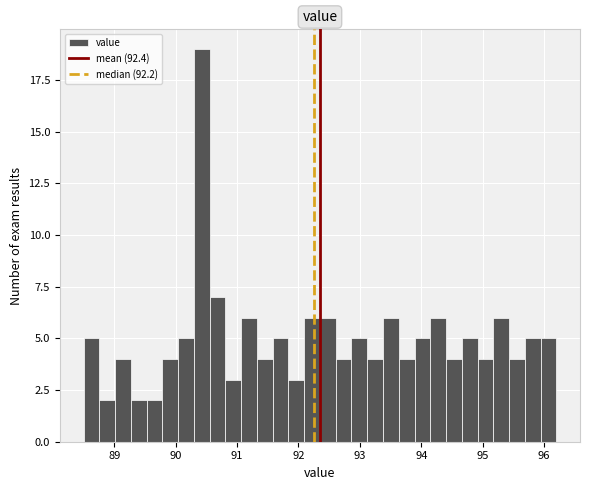

Around what value on the x-axis is the tallest bar? Give the approximate position of its centre, as read against the axis.

90.4